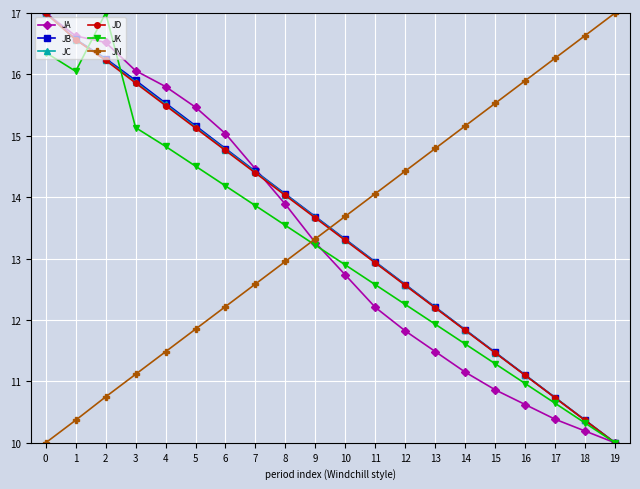

True or false: JC has a value of 5.2 at 3.

False